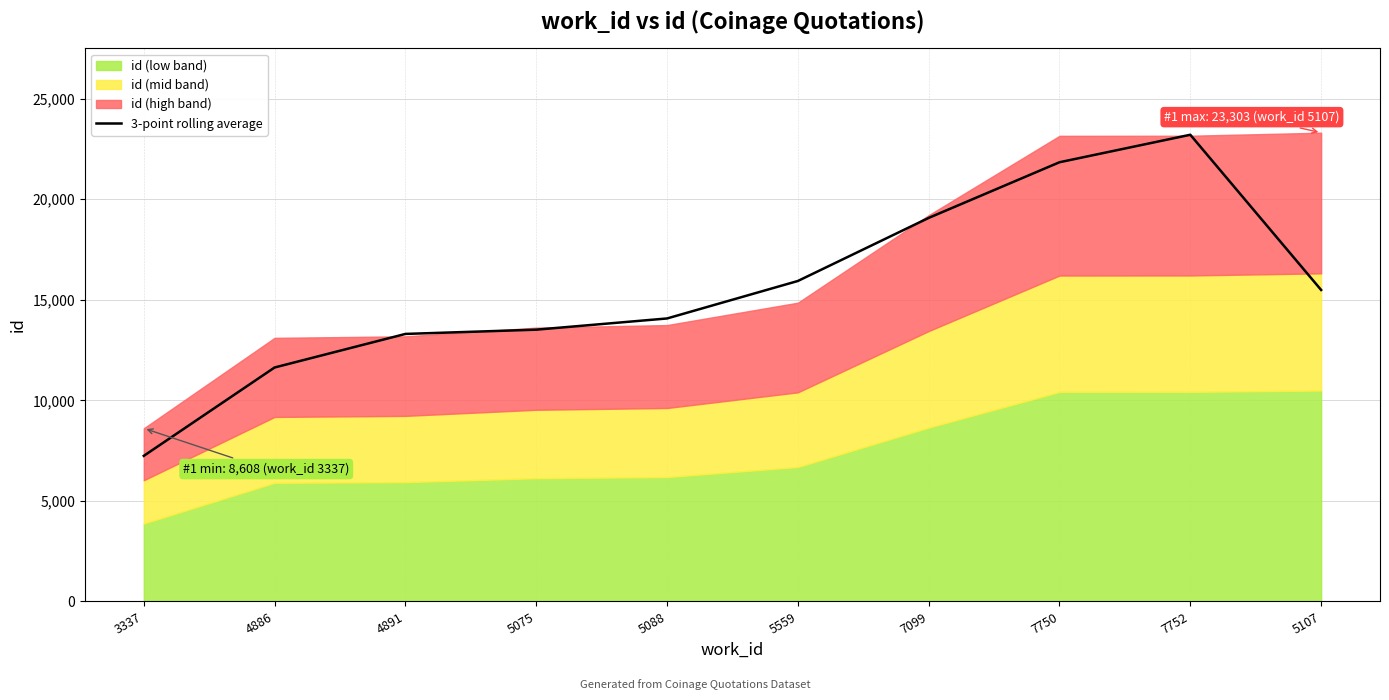

What is the difference between the values at 7099 and 5559?

3135.7